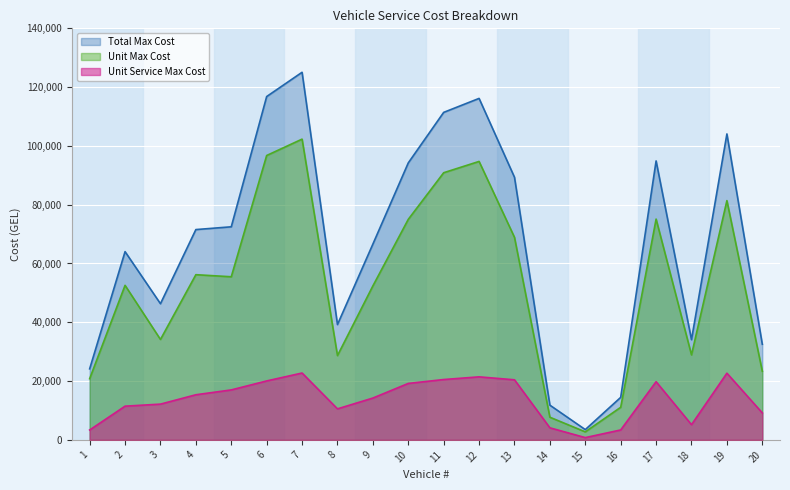

What is the minimum value shown in the chart?

771.0